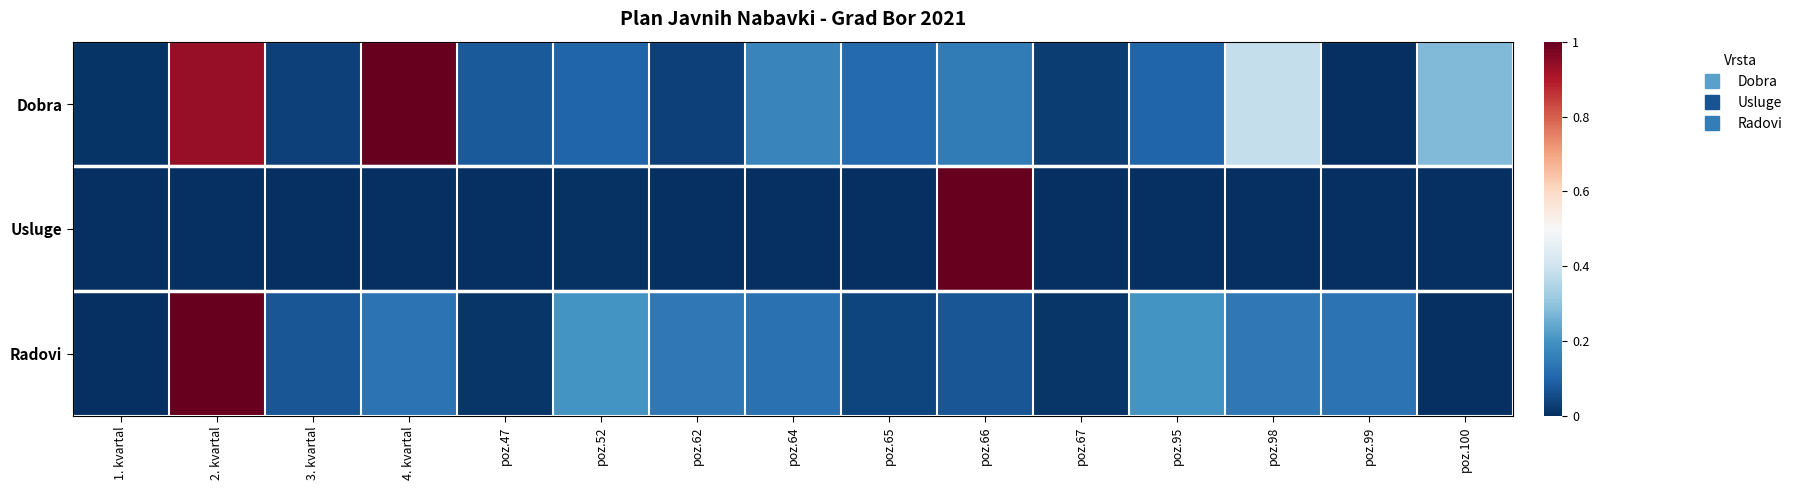

How many data points does each series have?

15